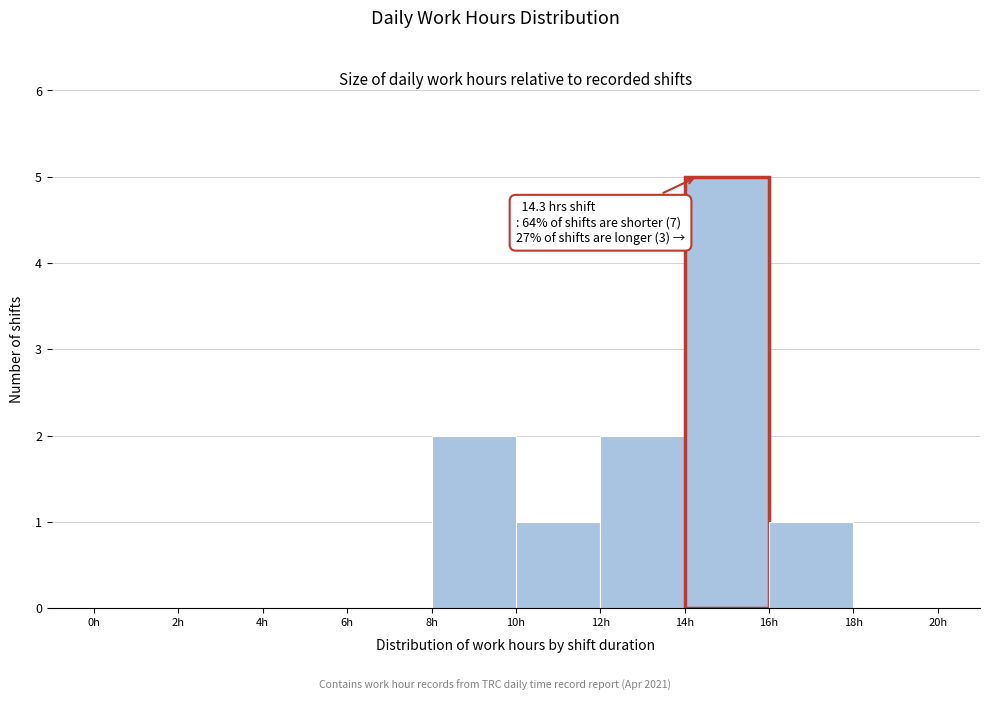

Over which range of the x-axis is the bar tallest?

14 to 16